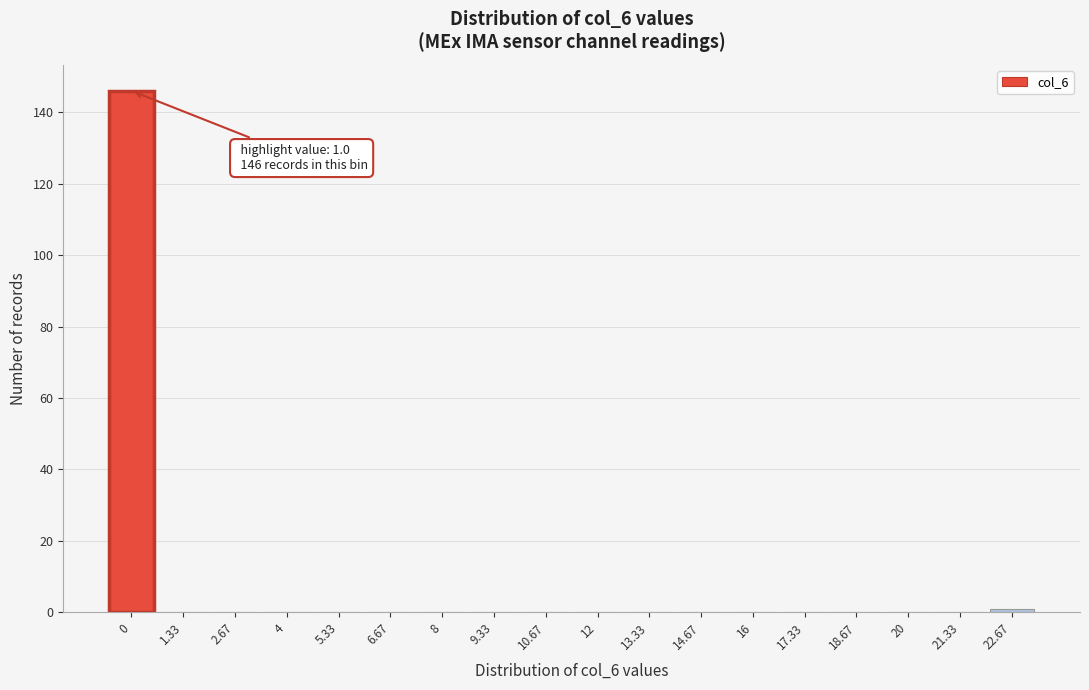

Reading left to right, extract all data points from this chart.

0=146	1.33=0	2.67=0	4=0	5.33=0	6.67=0	8=0	9.33=0	10.67=0	12=0	13.33=0	14.67=0	16=0	17.33=0	18.67=0	20=0	21.33=0	22.67=1